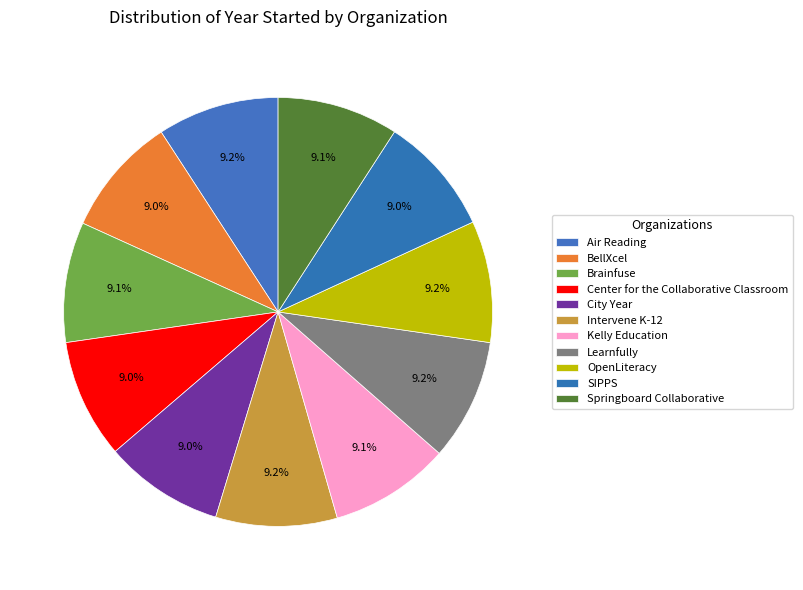

Which category has the smallest portion of the pie?

Center for the
Collaborative Classroom